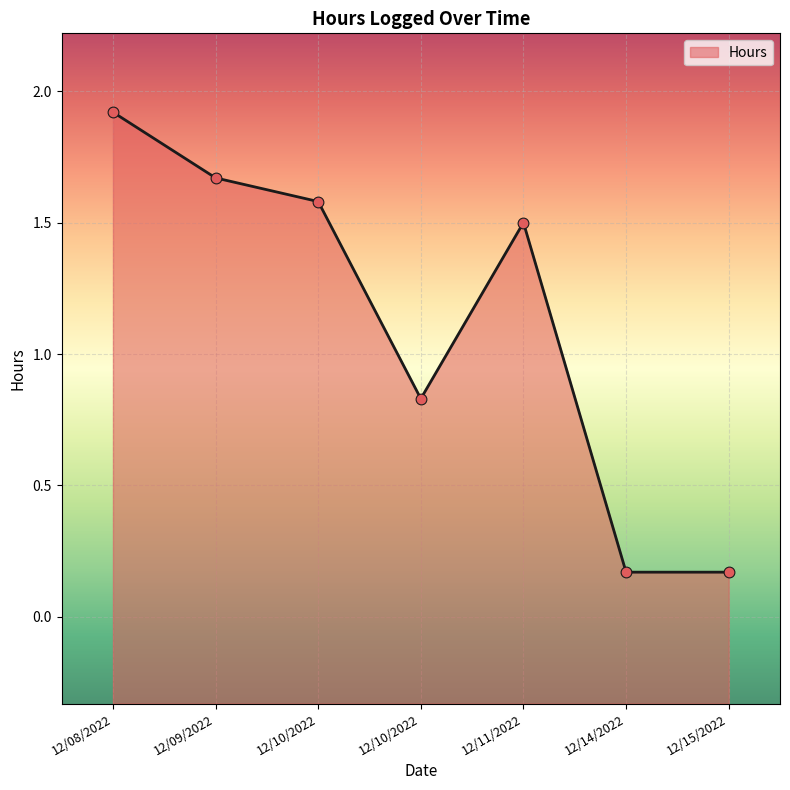

Between 12/15/2022 and 12/08/2022, which is larger?

12/08/2022